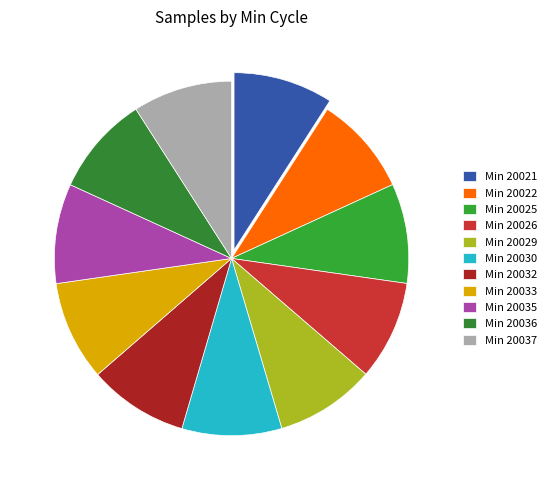

What is the largest slice in the pie chart?

20032